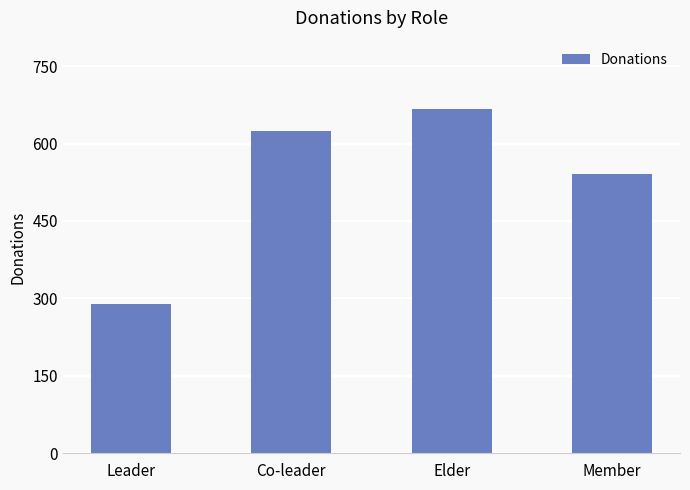

Does the chart contain any negative values?

No